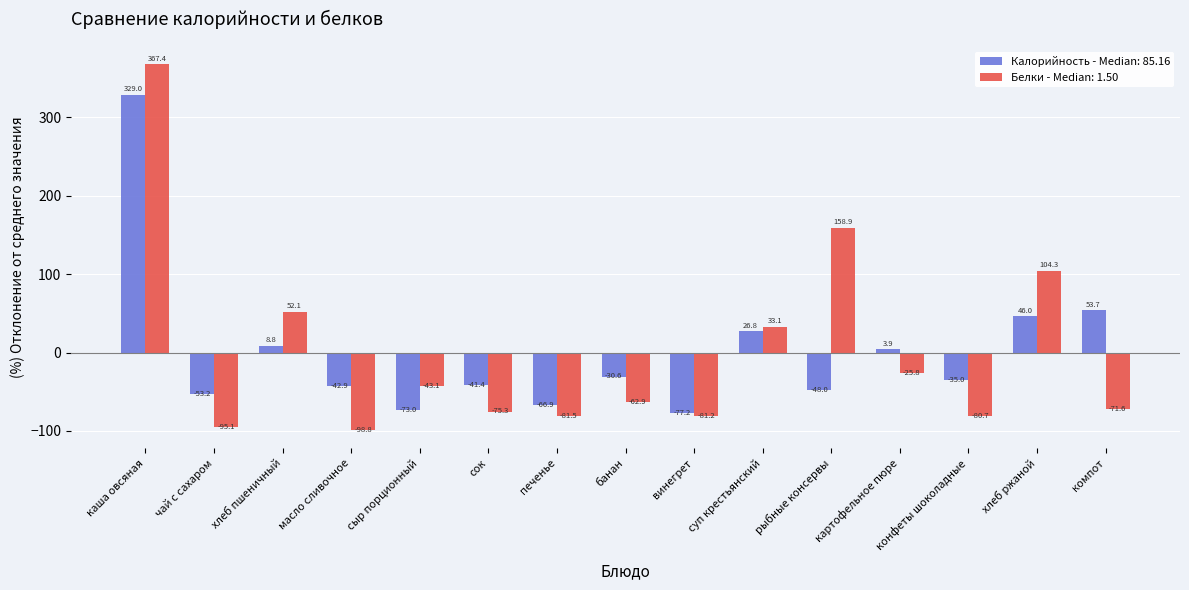

What position from the right is печенье?

9